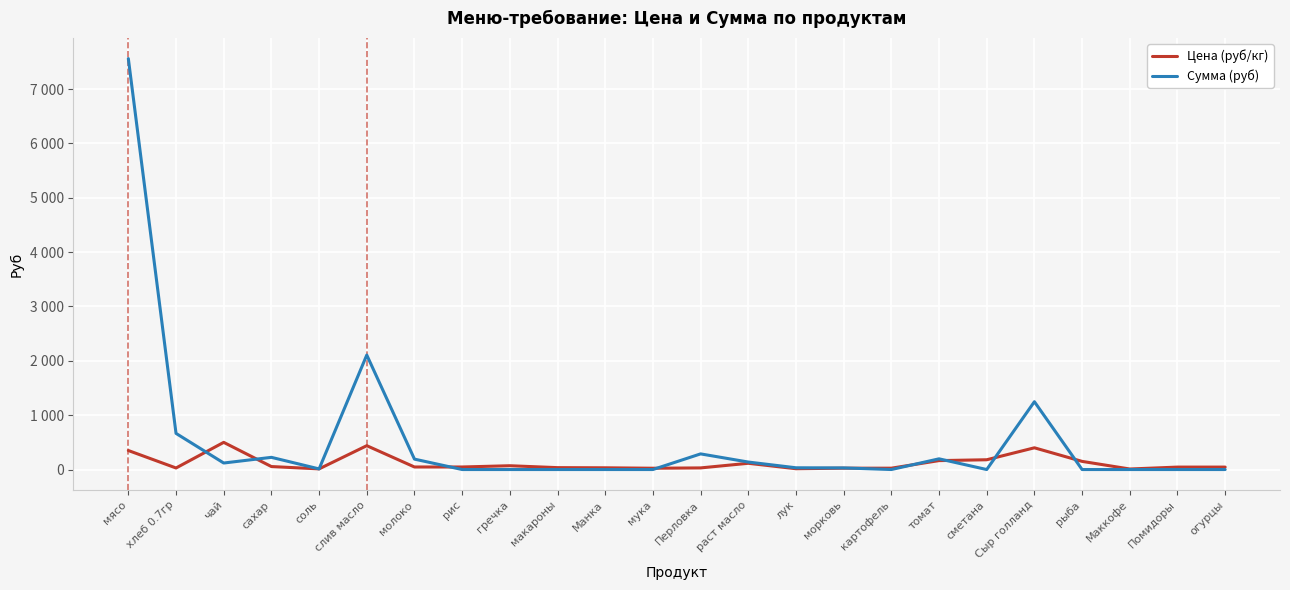

Where does the Цена (руб/кг) series first go above 47?

мясо